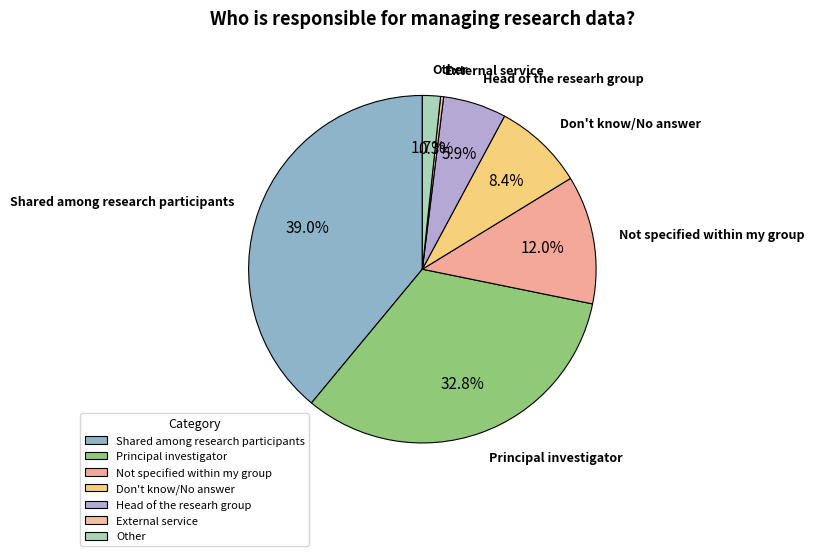

Count the number of slices in the pie.

7